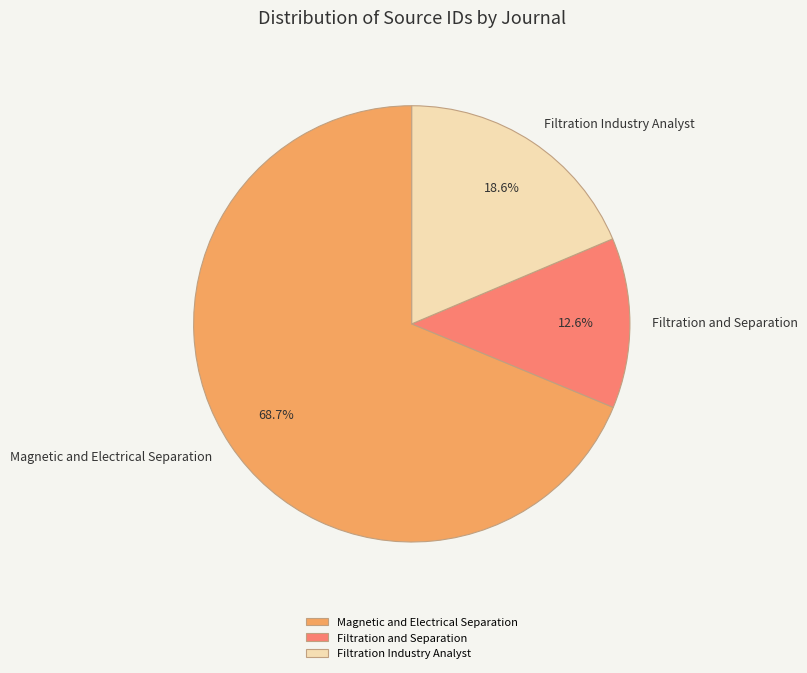

Which has a higher value, Filtration Industry Analyst or Filtration and Separation?

Filtration Industry Analyst